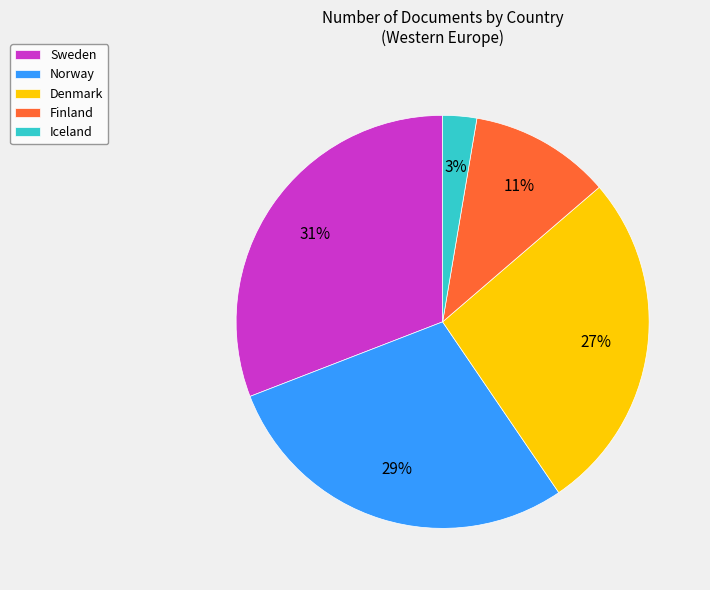

Which slice is the largest?

Sweden